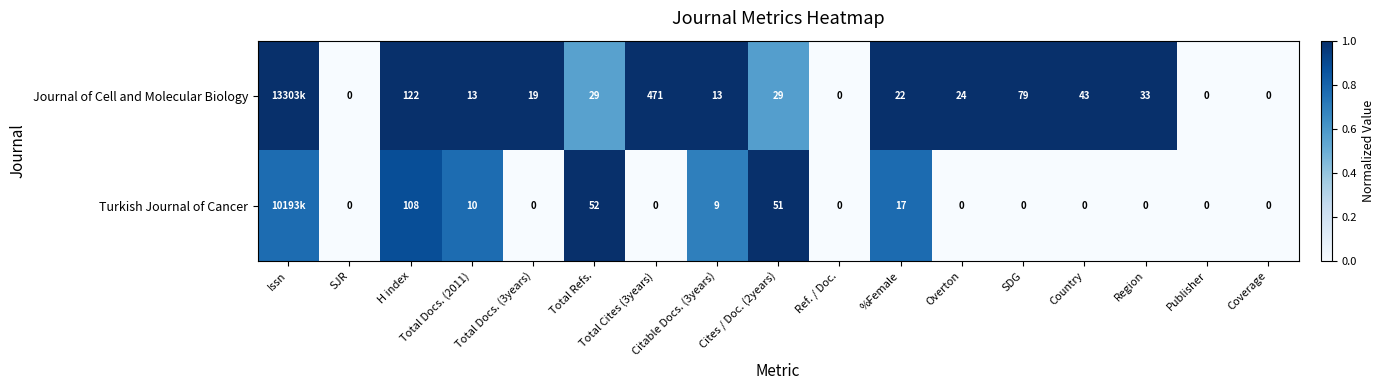

At Total Docs. (2011), list the series in order from largest to smallest.

Journal of Cell and Molecular Biology, Turkish Journal of Cancer